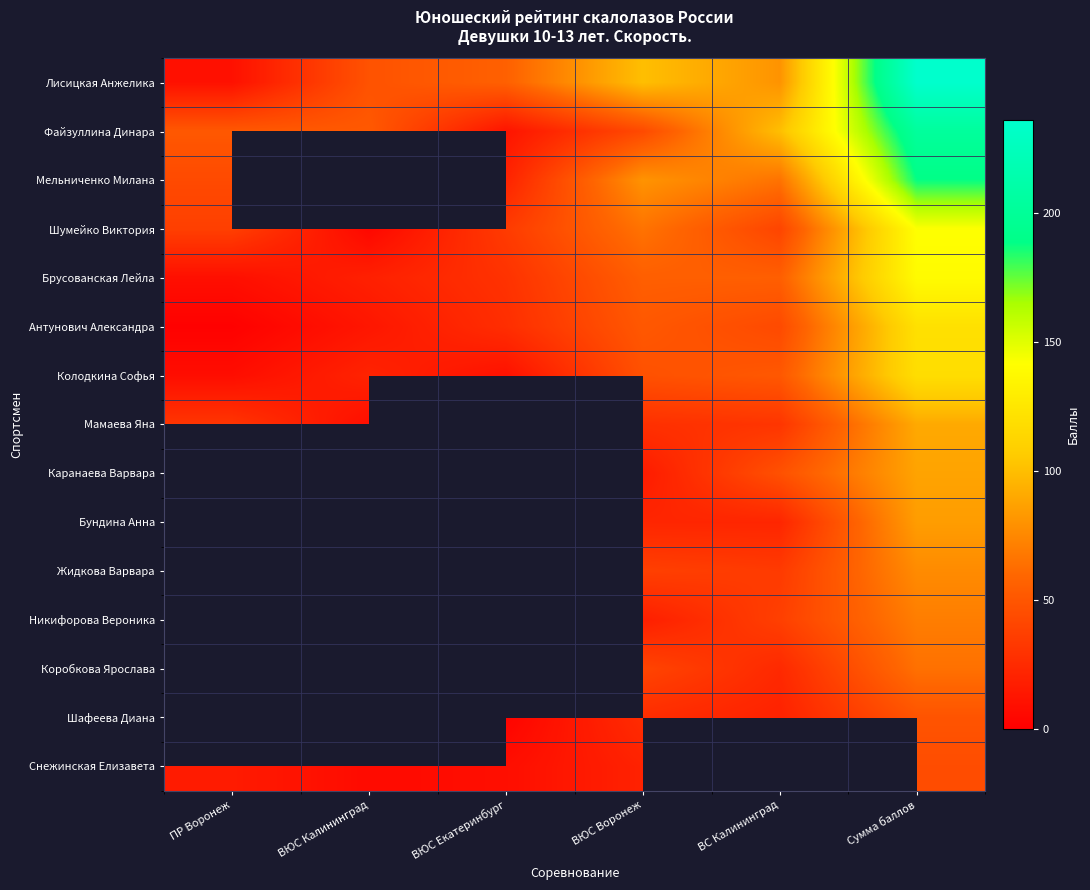

Which category has the lowest value across all series?

ВЮС Калининград